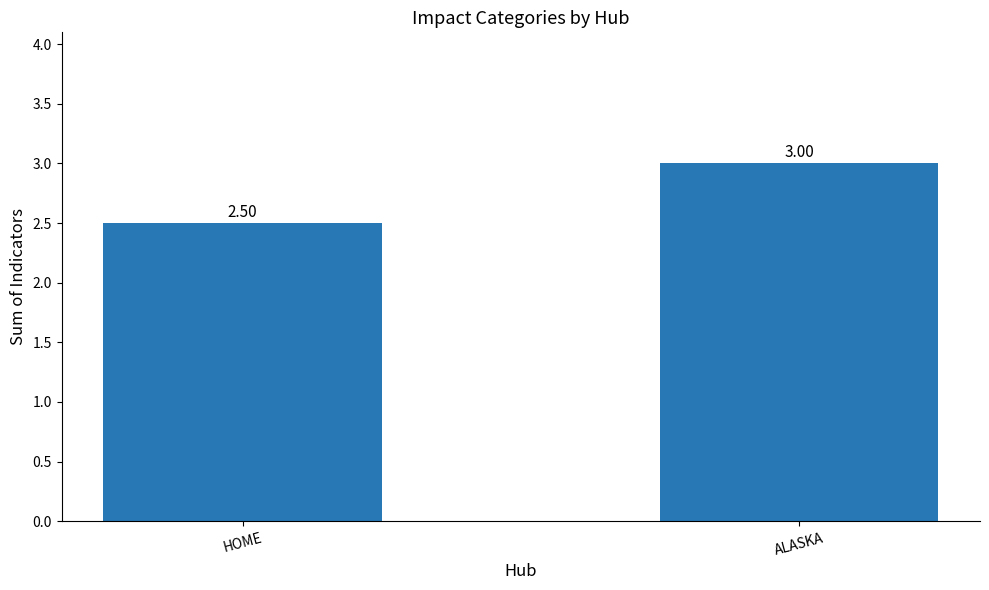

What position from the left is ALASKA?

2